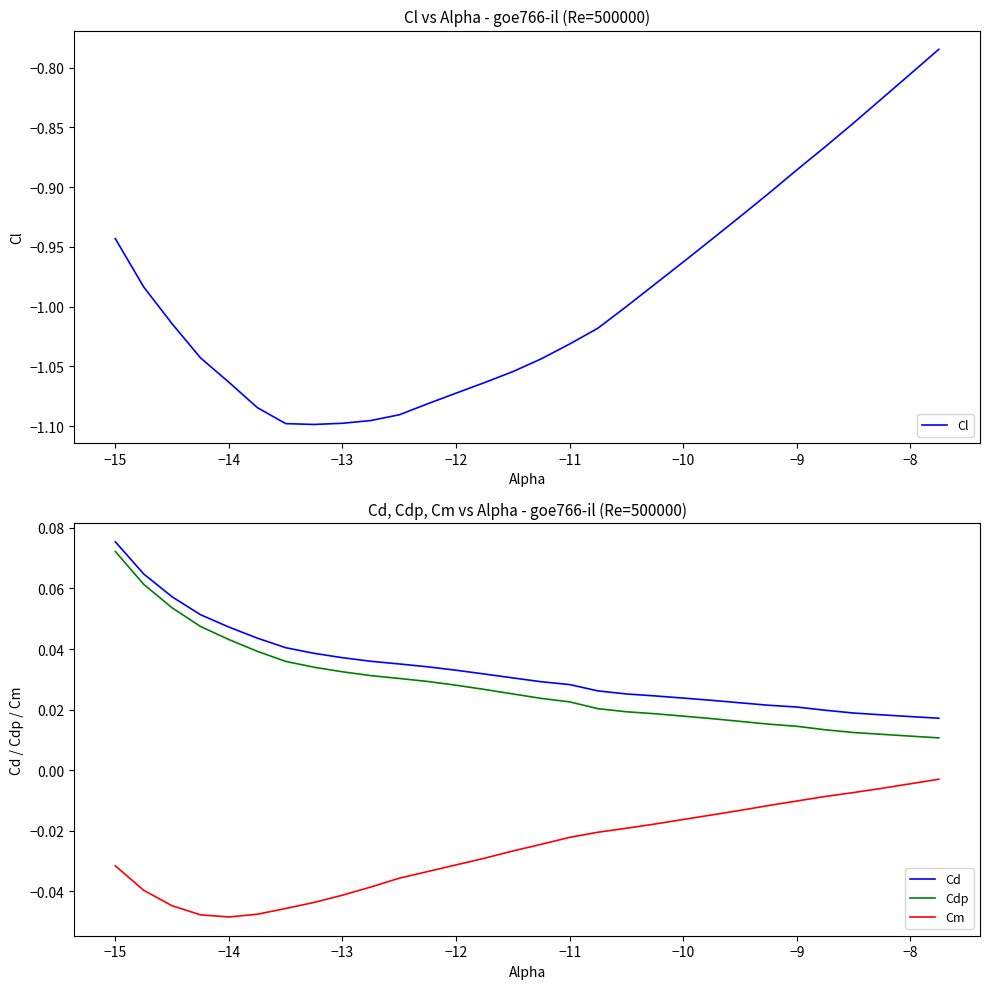

True or false: Cm and Cdp intersect in this chart.

False